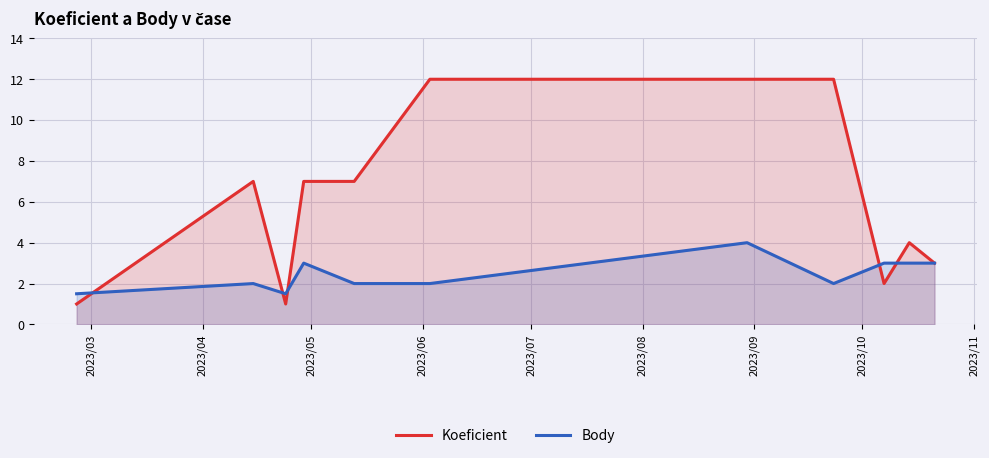

What is the greatest value displayed?

12.0